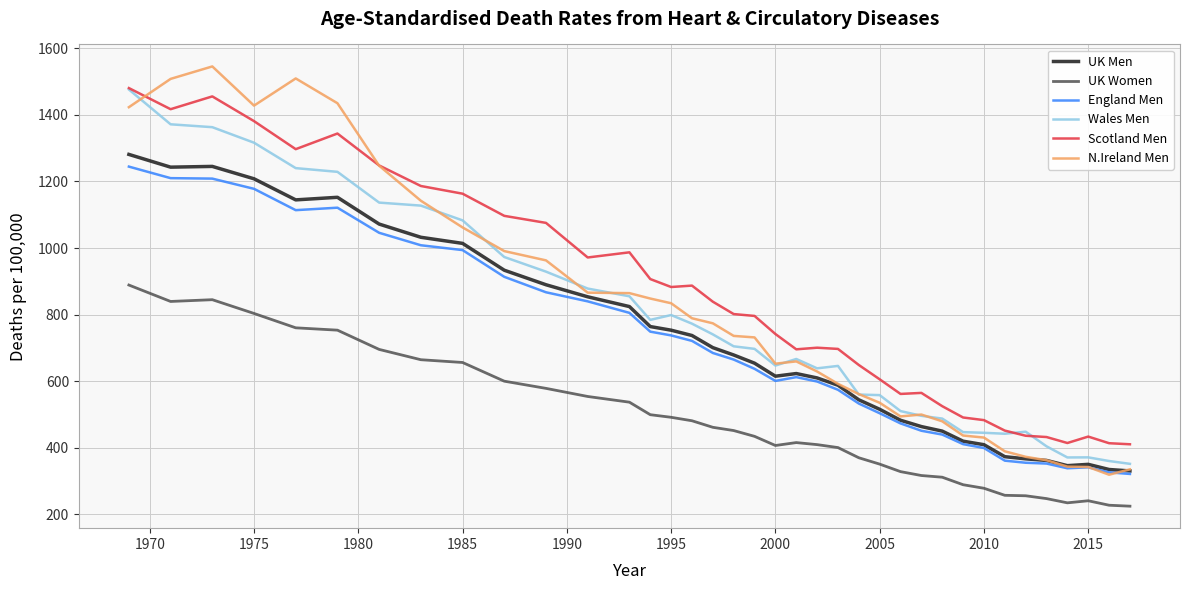

True or false: UK Women and England Men intersect in this chart.

False